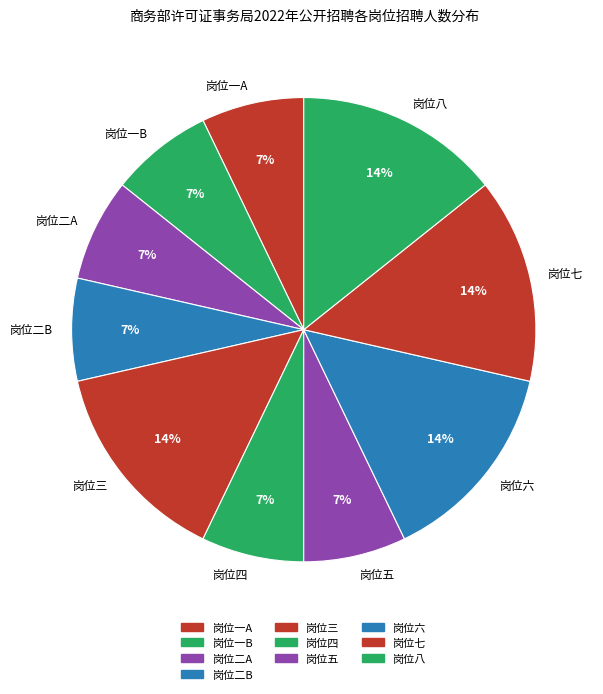

How many segments does this pie chart have?

10